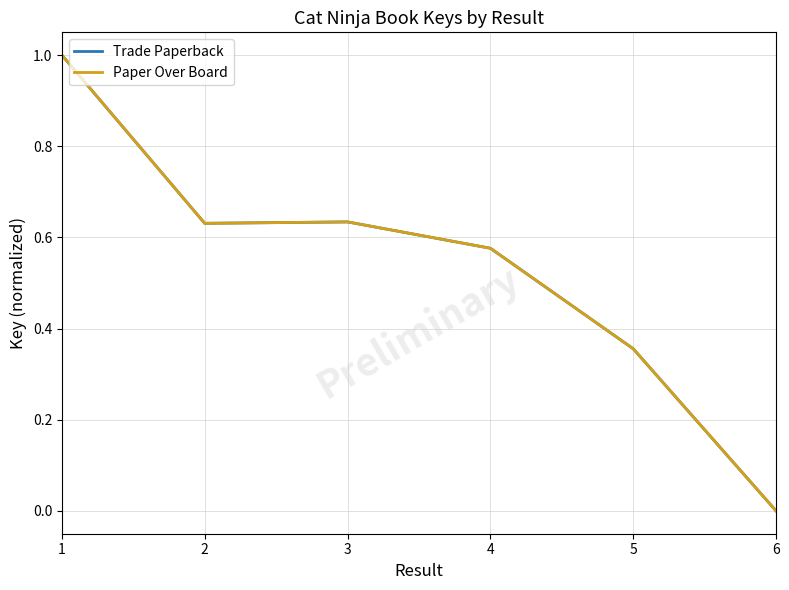

What is the highest value of the Trade Paperback series?

1.0